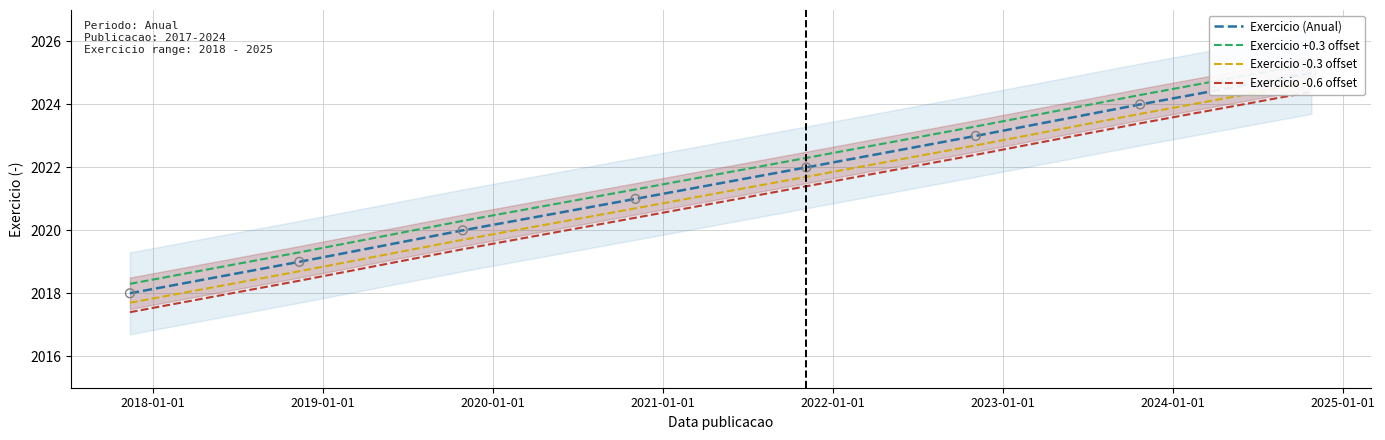

Which series has the largest total across all categories?

Exercicio +0.3 offset